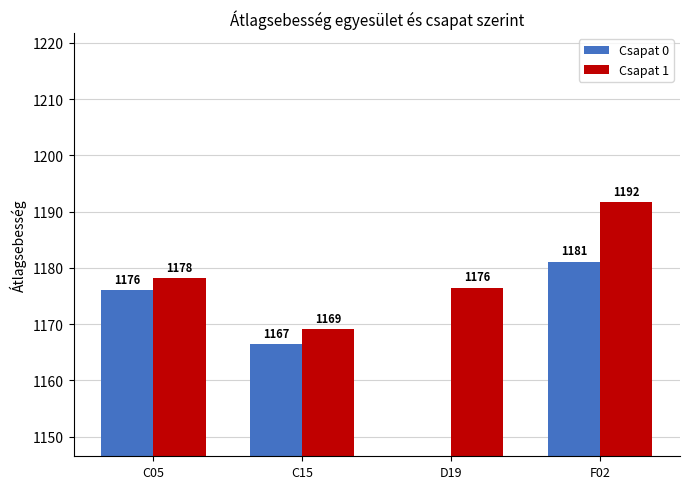

What is the difference between the maximum and minimum values in the Csapat 0 series?

1181.1